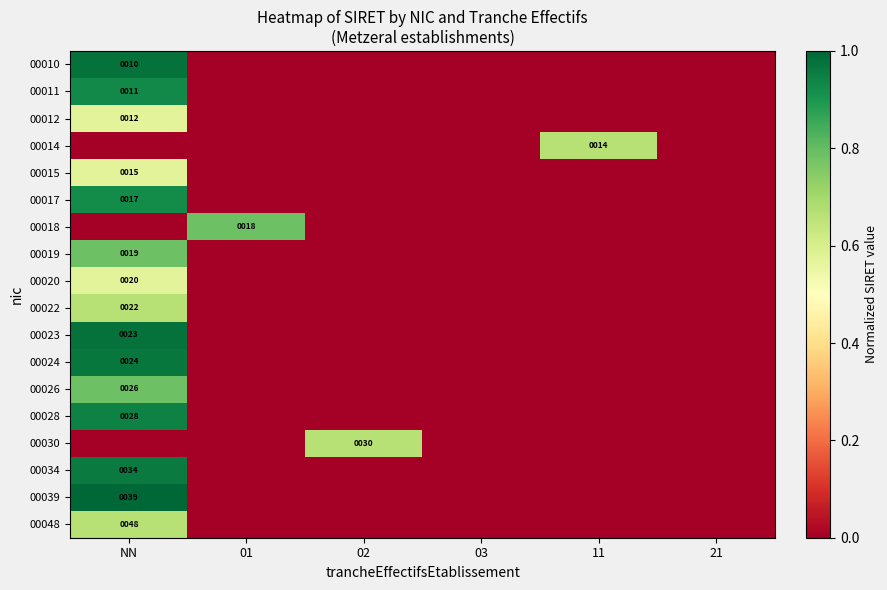

At which category does the chart reach its peak across all series?

NN